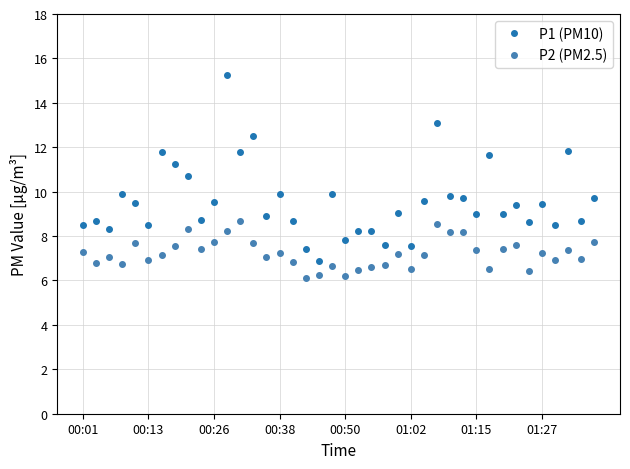

Count the number of categories in the chart.

40